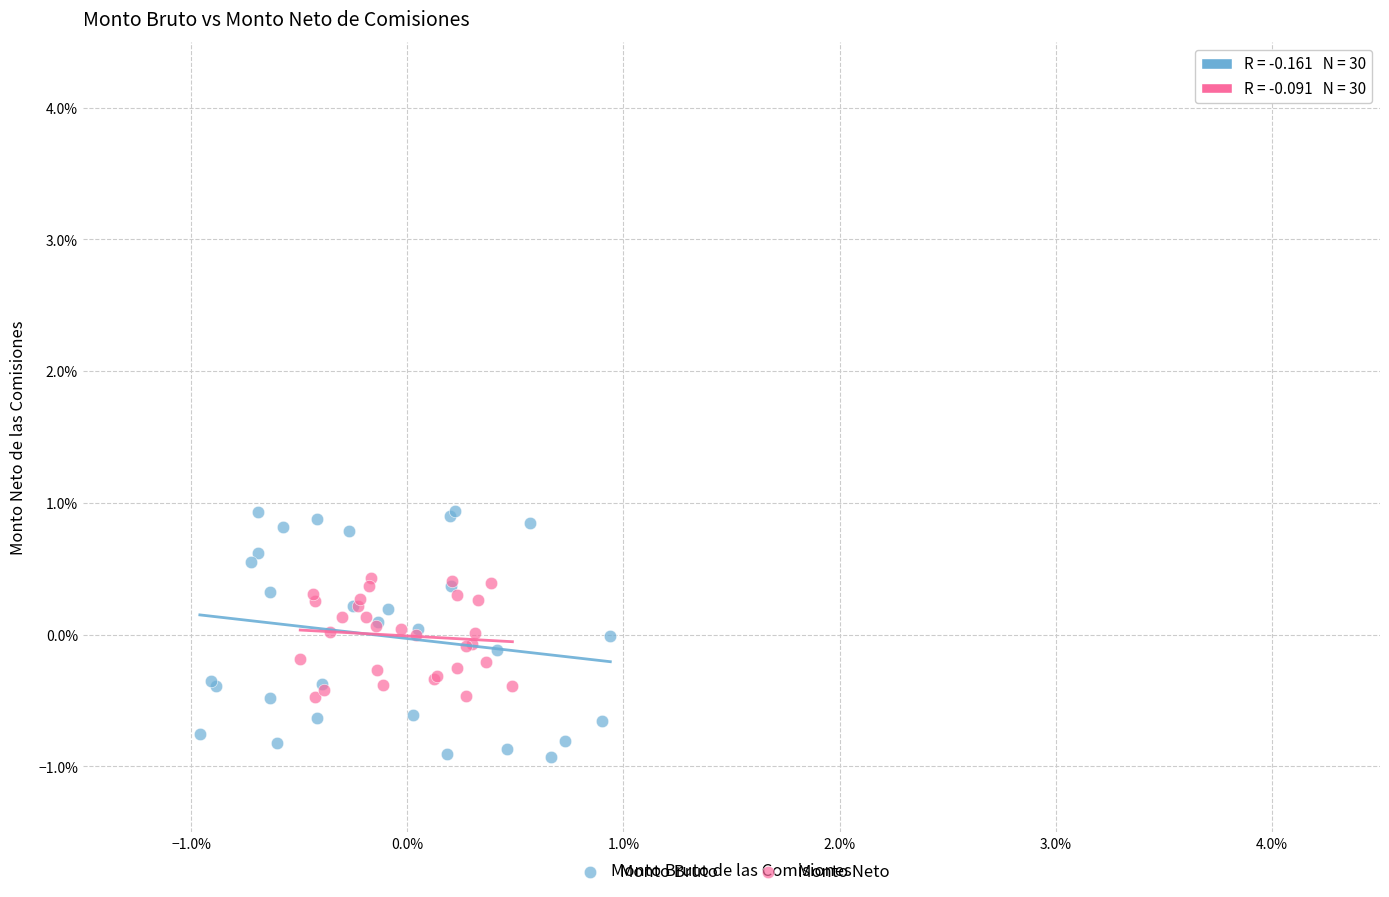

Which series contains the highest Y value?

Monto Bruto